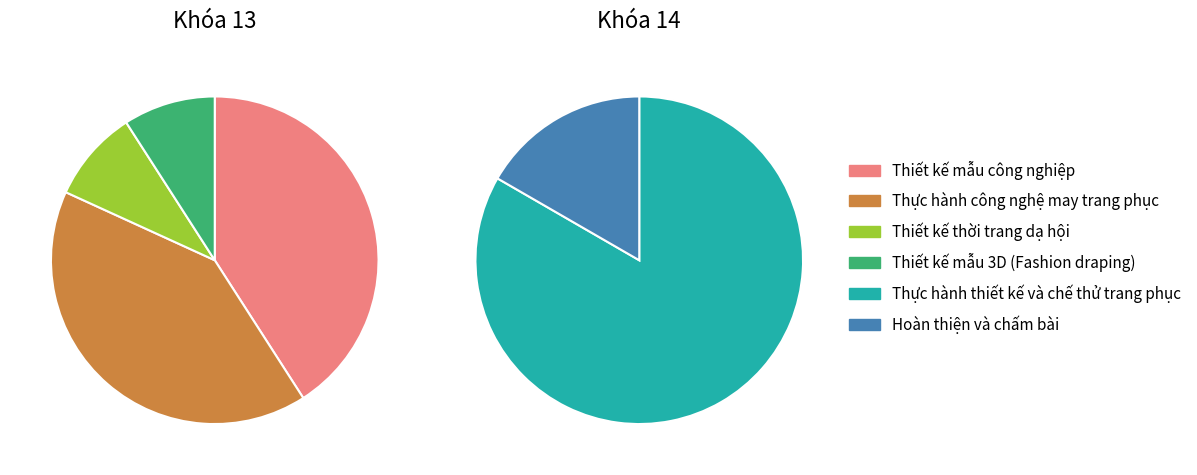

Does Thực hành thiết kế và chế thử trang phục account for over 50% of the chart?

No